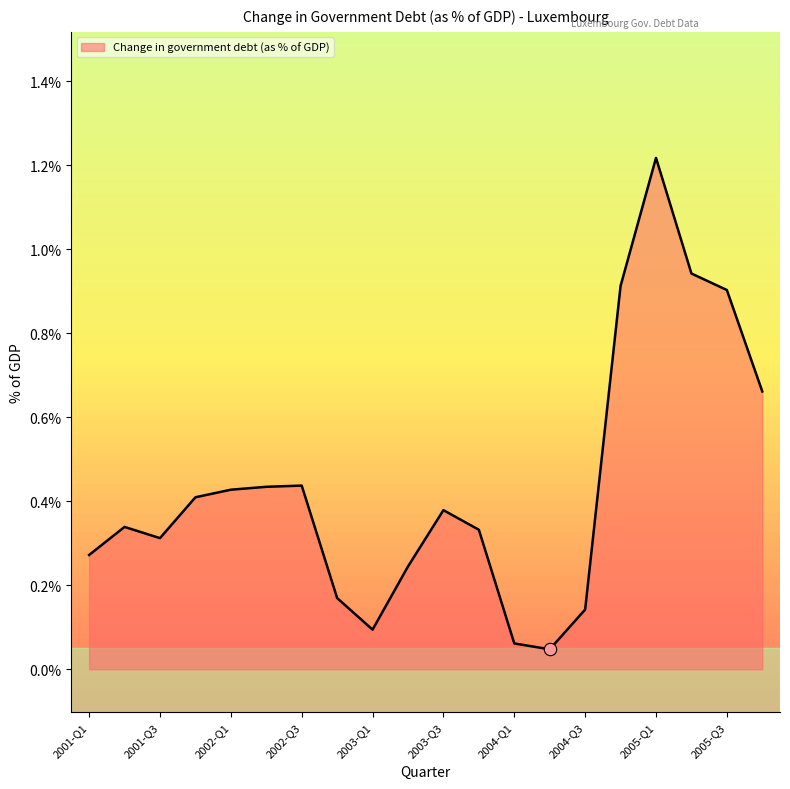

What is the change in value from 2003-Q4 to 2005-Q3?

+0.6